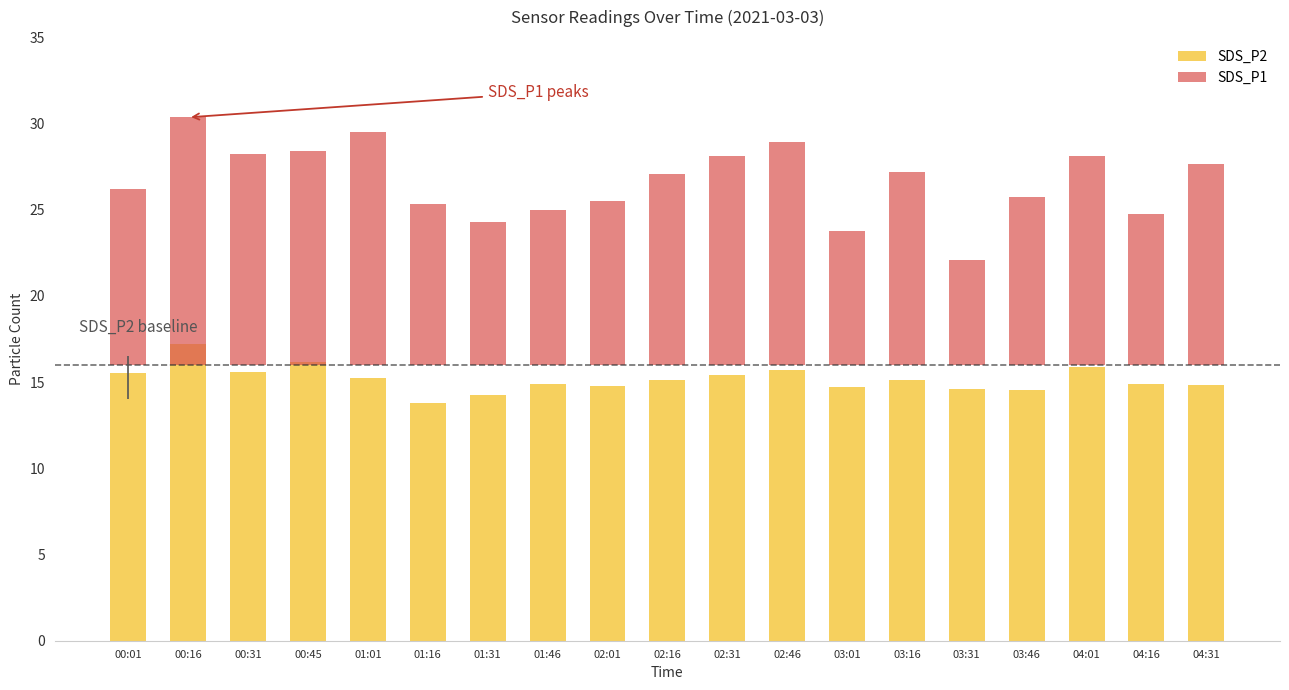

Is the value of SDS_P1 at 02:31 greater than the value of SDS_P2 at 01:01?

No